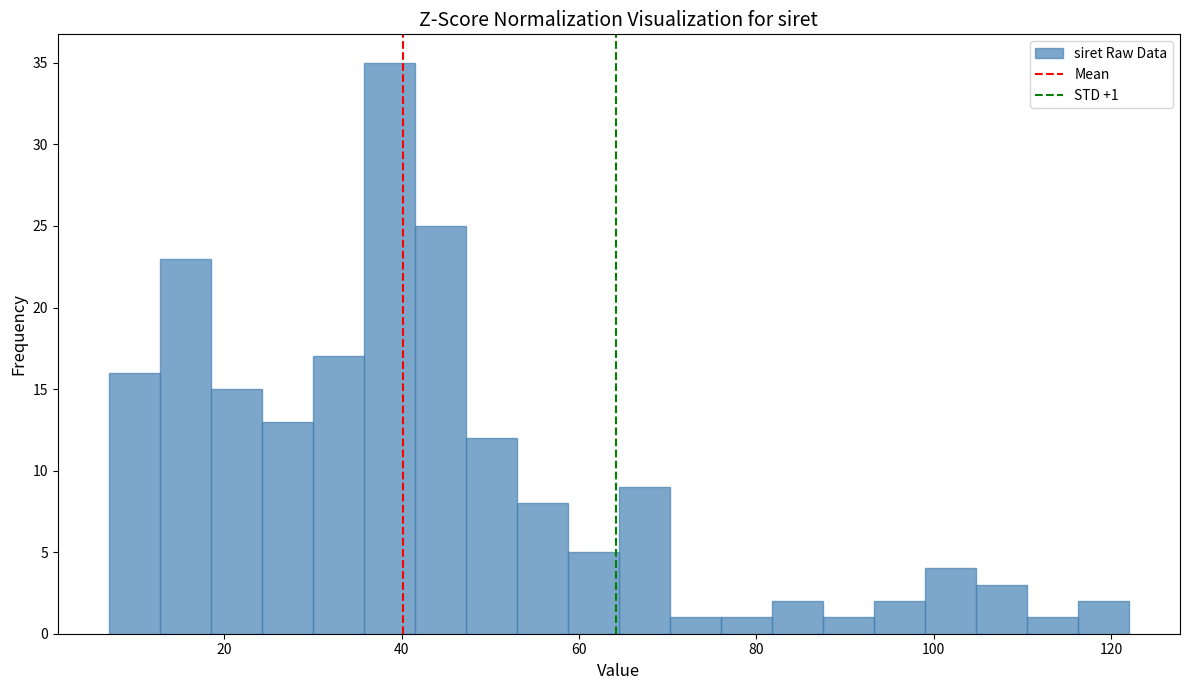

Around what value on the x-axis is the tallest bar? Give the approximate position of its centre, as read against the axis.

38